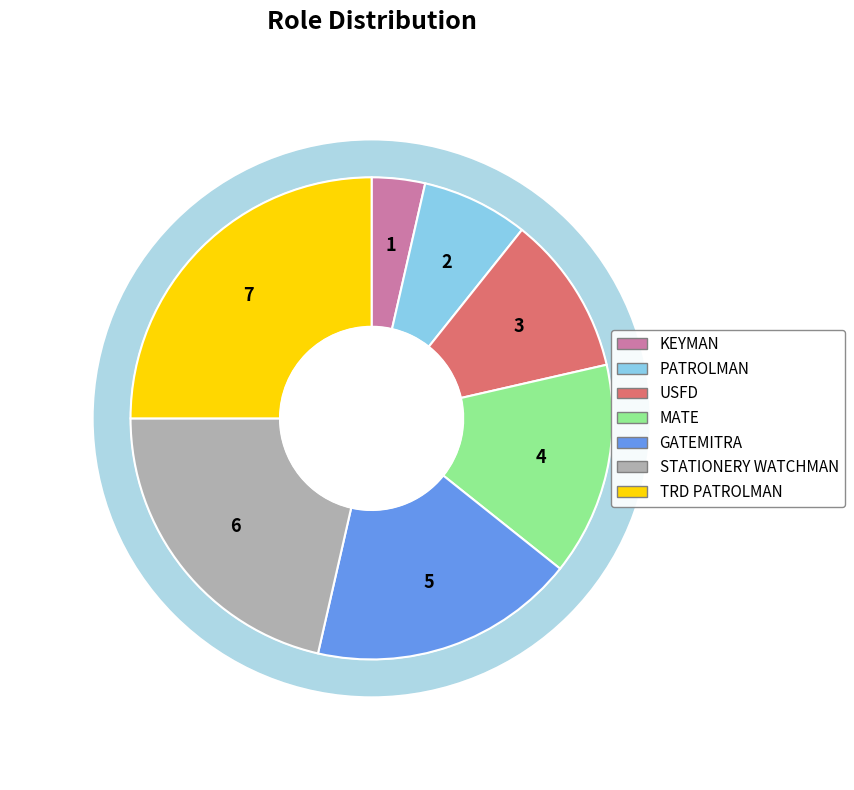

What is the smallest slice in the pie chart?

KEYMAN